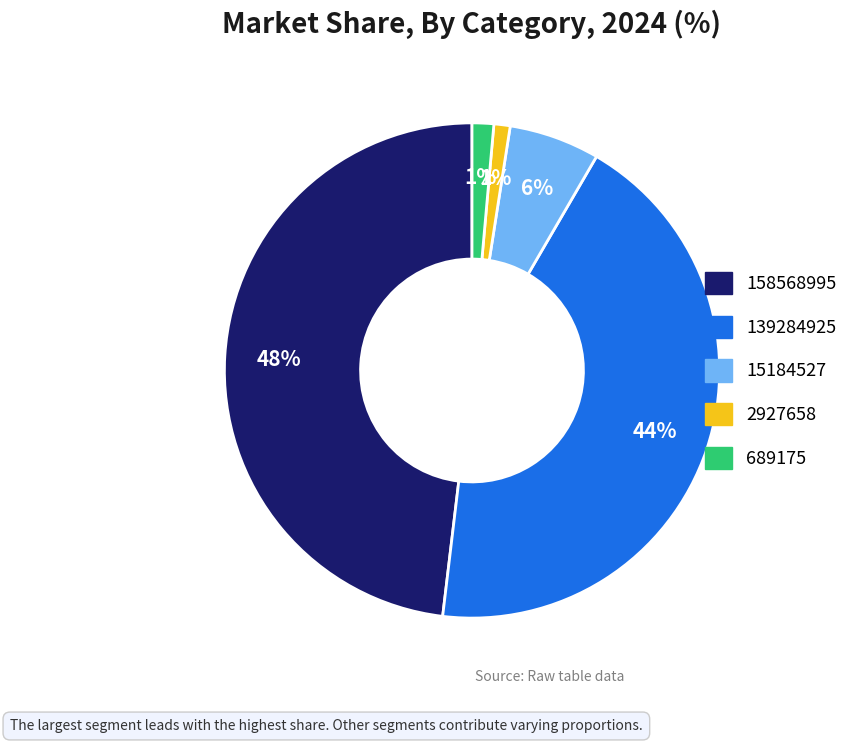

Which slice is the largest?

158568995